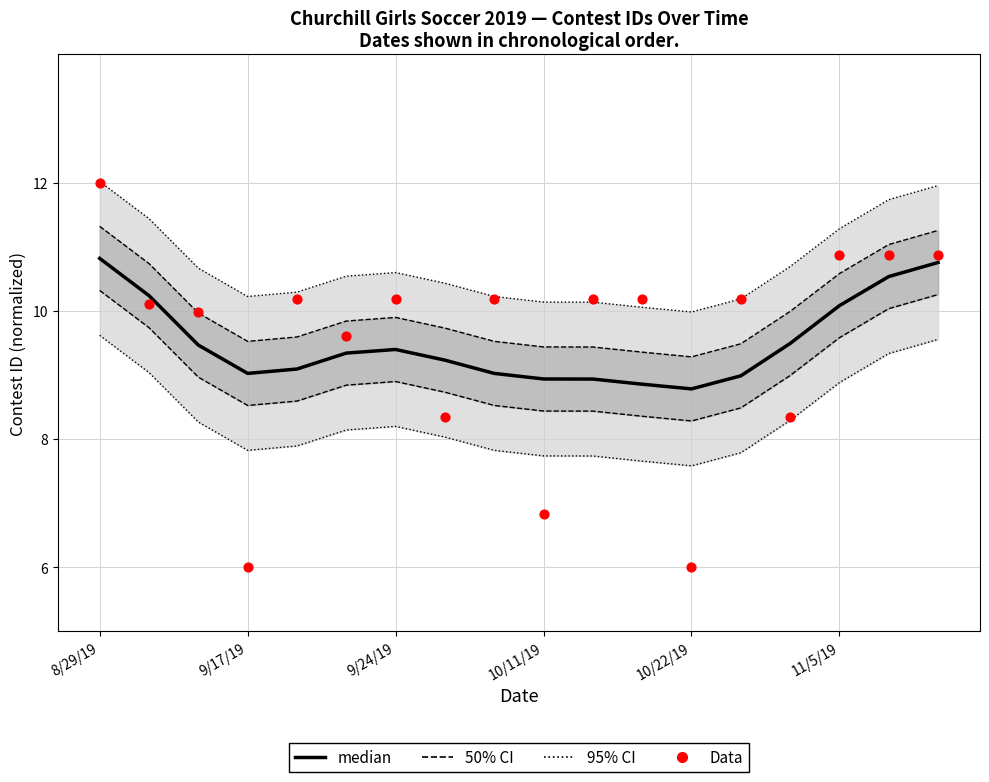

Is the value of Data at 15 greater than the value of median at 14?

Yes